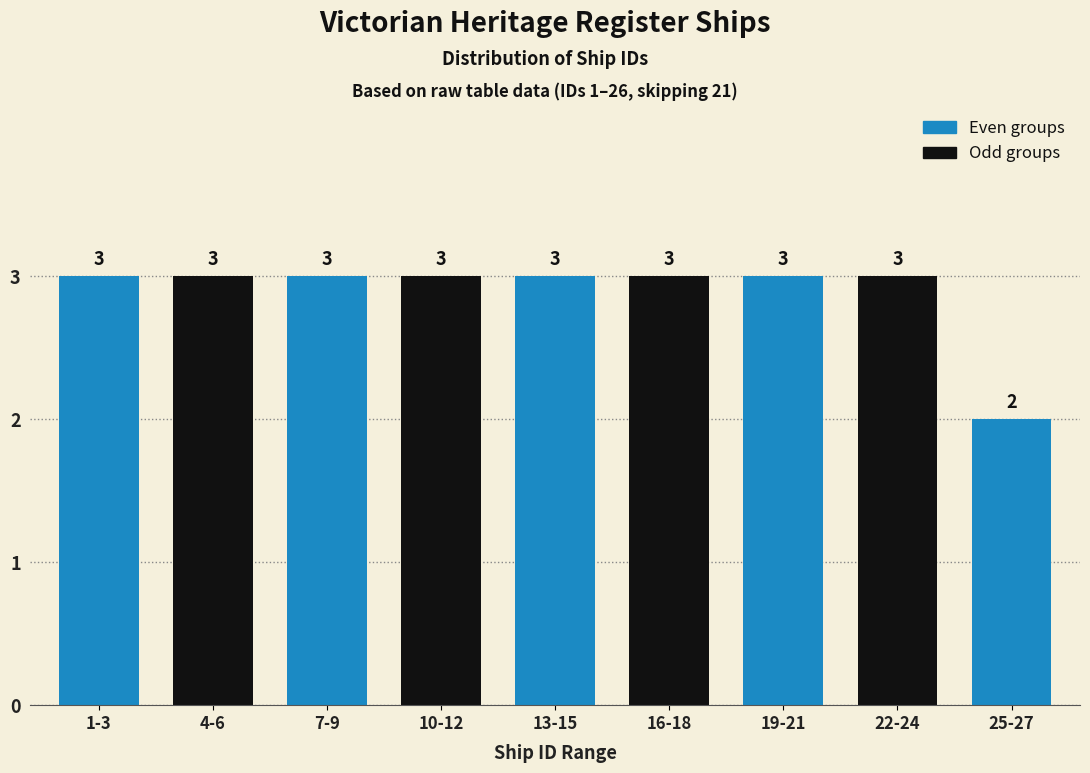

Reading right to left, what are all the values shown in this chart?

2	3	3	3	3	3	3	3	3